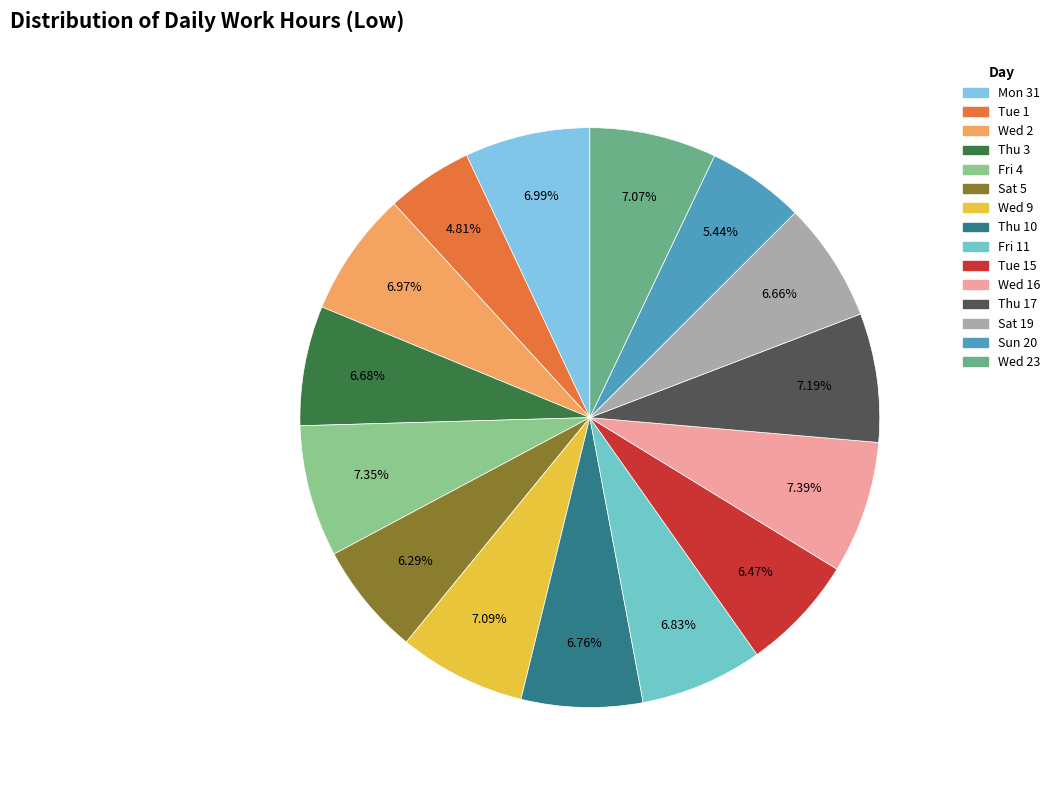

How many slices are in this pie chart?

15